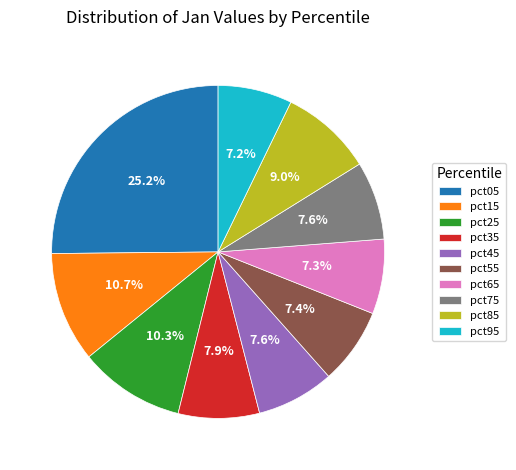

Count the number of slices in the pie.

10